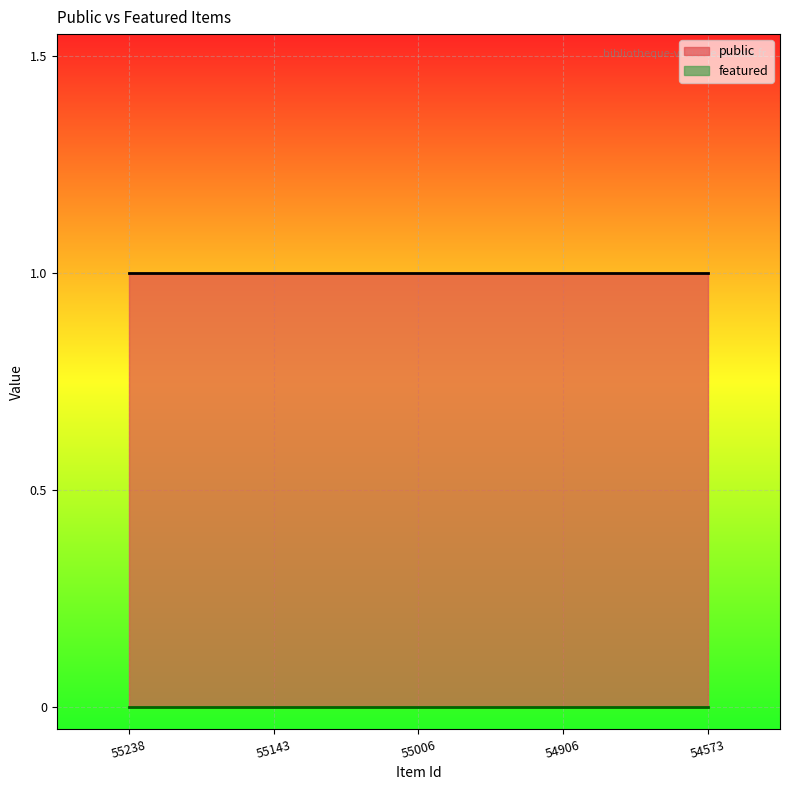

What is the value of the public point at the 5th from the left?

1